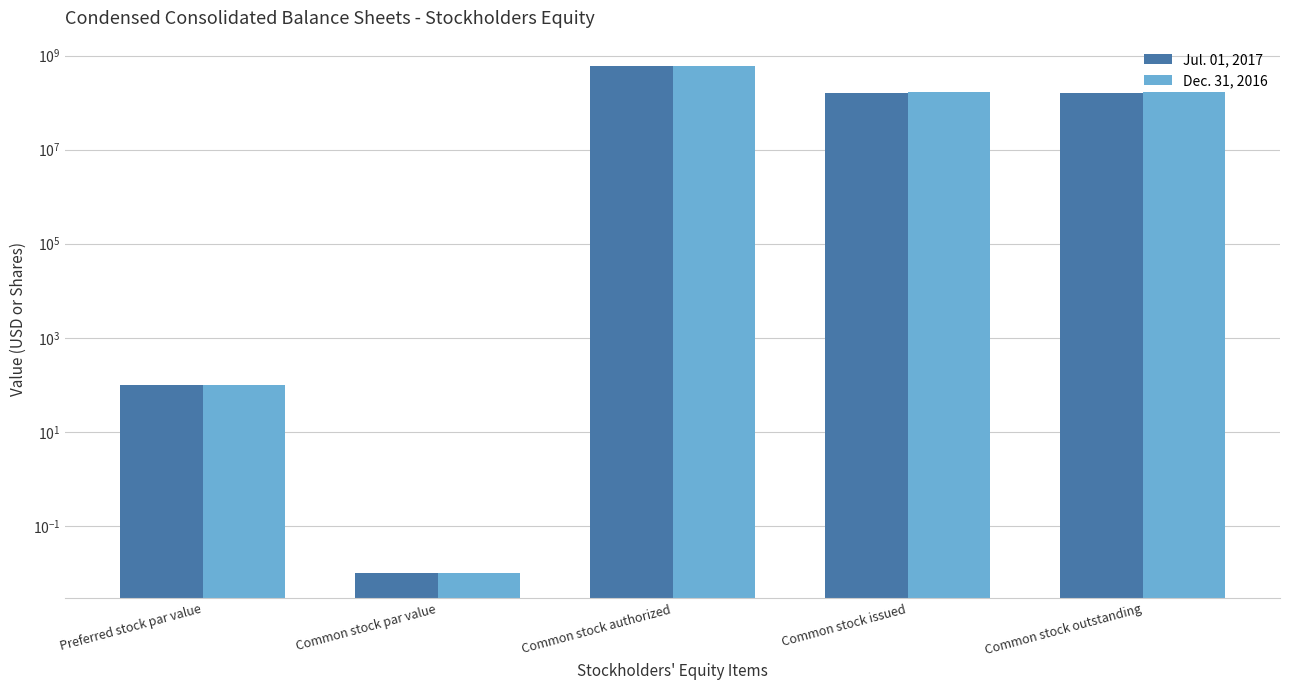

At which label does Jul. 01, 2017 reach its peak?

Common stock authorized